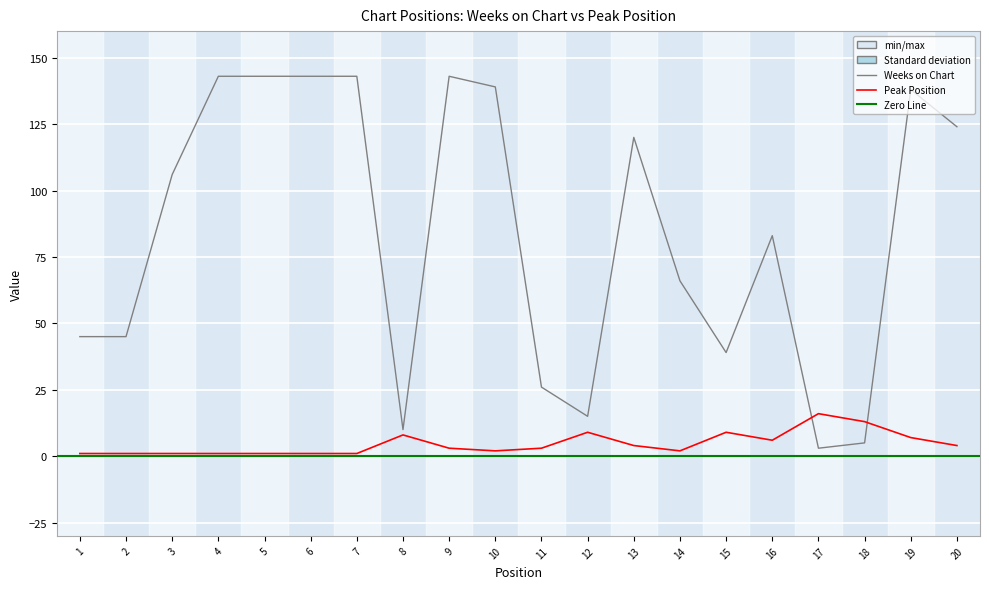

At which category does the chart reach its minimum across all series?

1